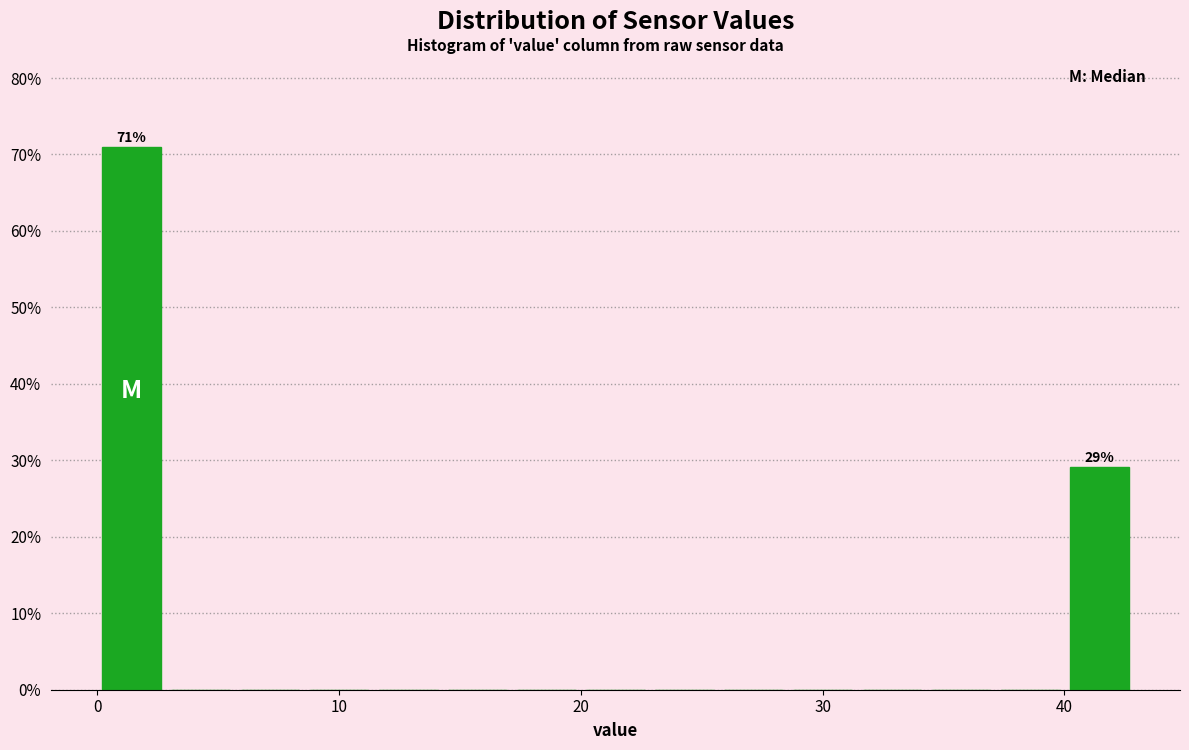

Around what value on the x-axis is the tallest bar? Give the approximate position of its centre, as read against the axis.

1